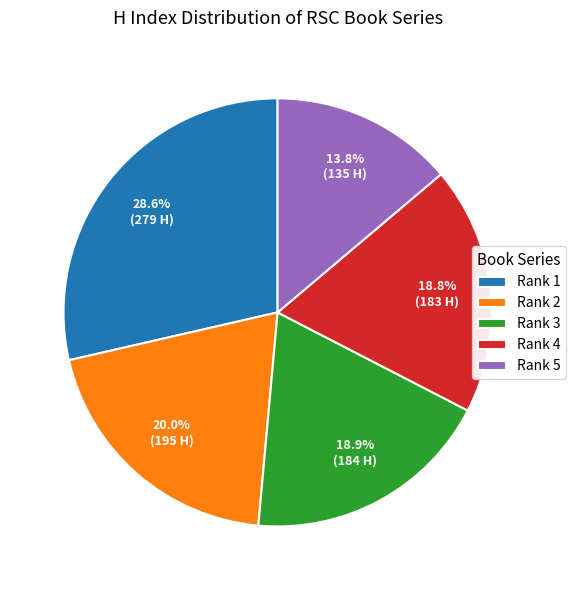

Is there a majority slice in this chart?

No